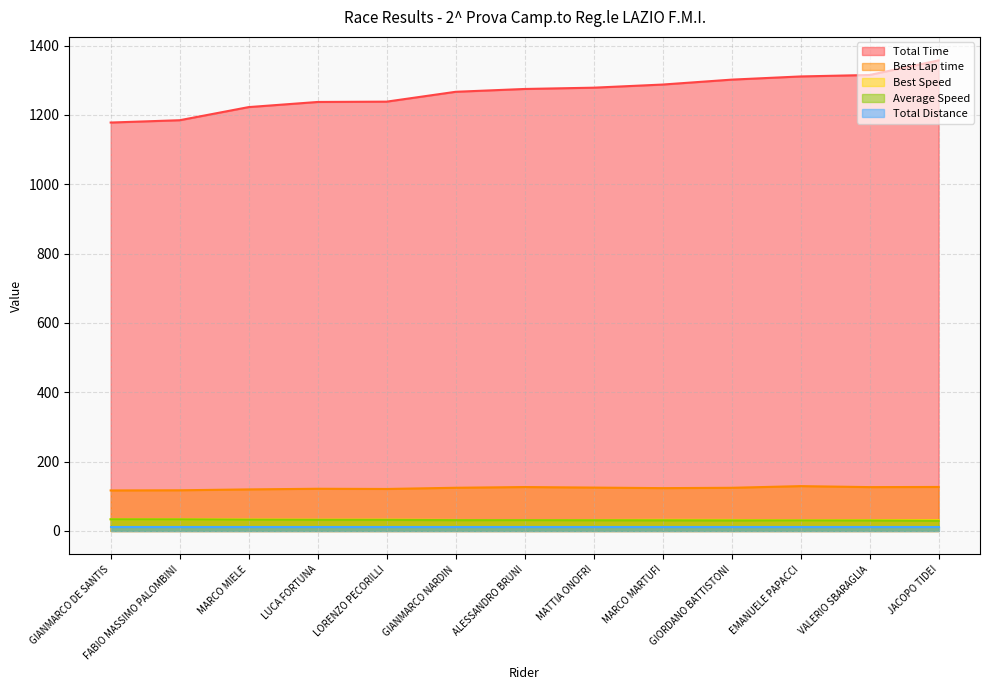

Is it true that Total Time equals 387.3 at GIORDANO BATTISTONI?

False